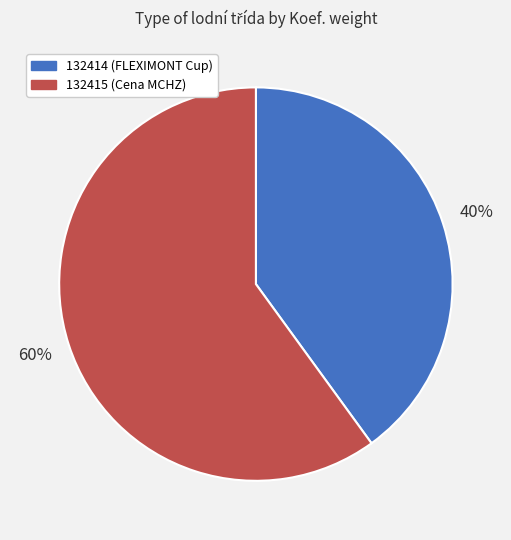

Which slice is the smallest?

132414